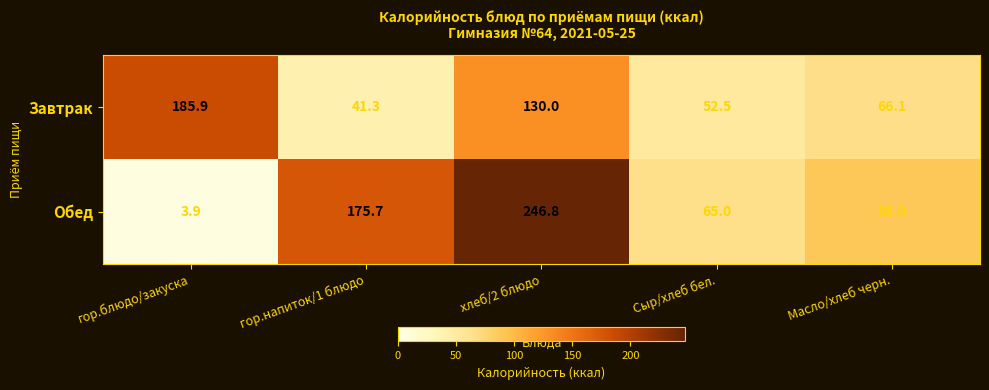

What is the greatest value displayed?

246.8